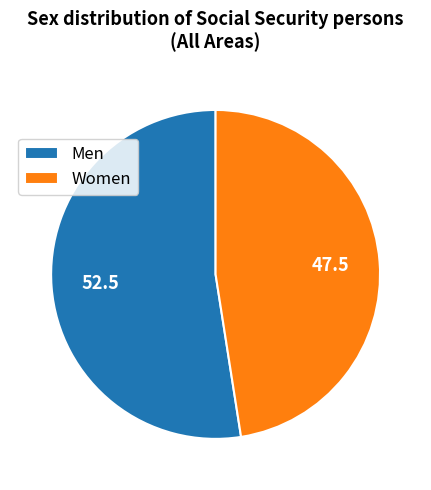

What is the smallest slice in the pie chart?

Women